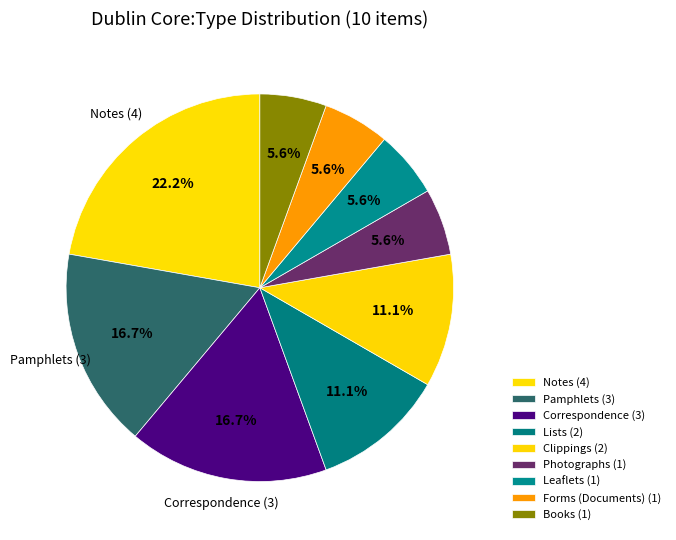

Rank the categories by value from lowest to highest.

Books, Photographs, Leaflets, Forms (Documents), Lists, Clippings, Correspondence, Pamphlets, Notes